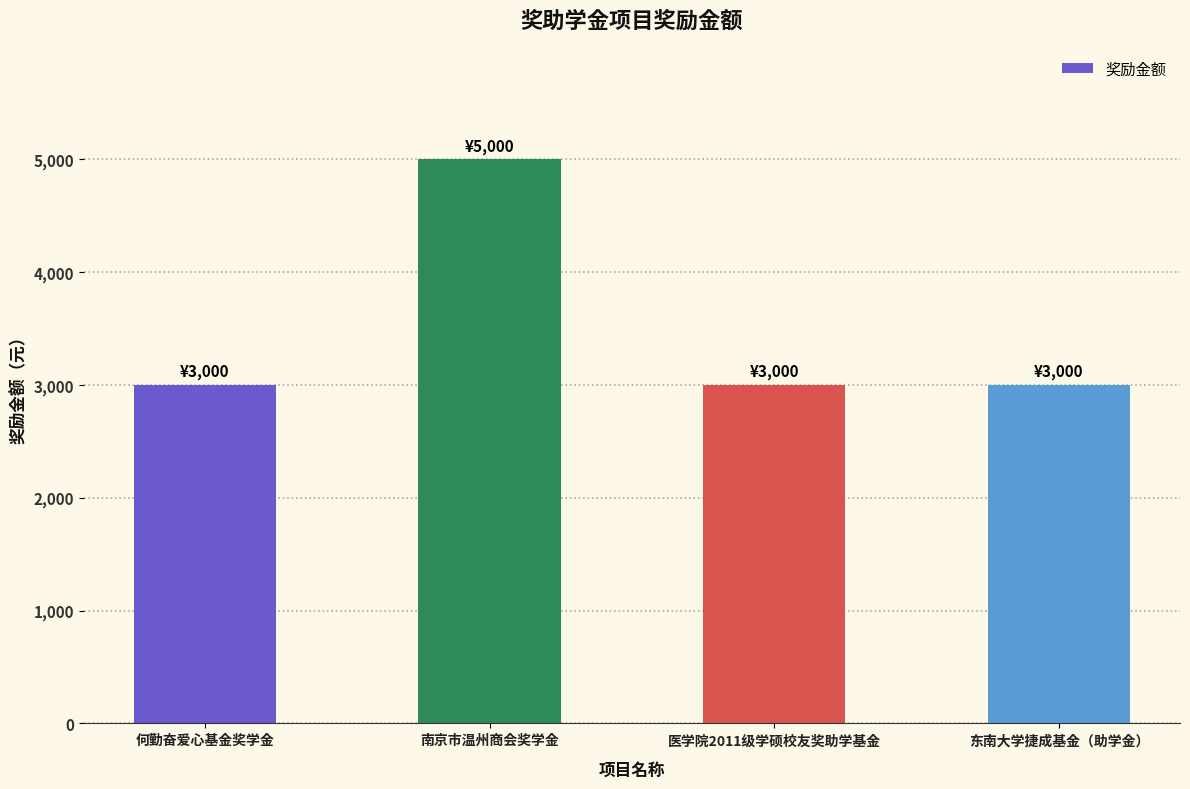

What is the value of the 2nd bar from the left?

5000